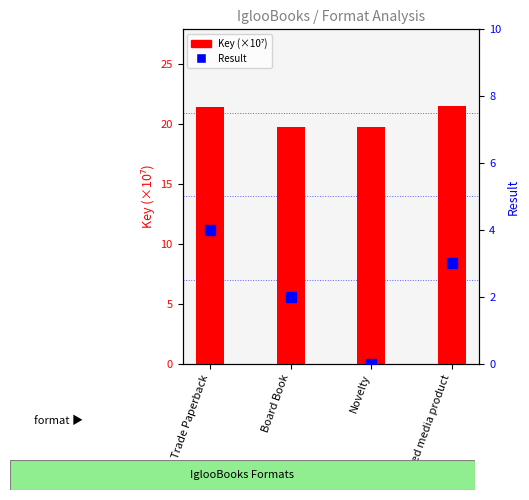

Where is Key (×10⁷) nearest to the value 20?

Board Book